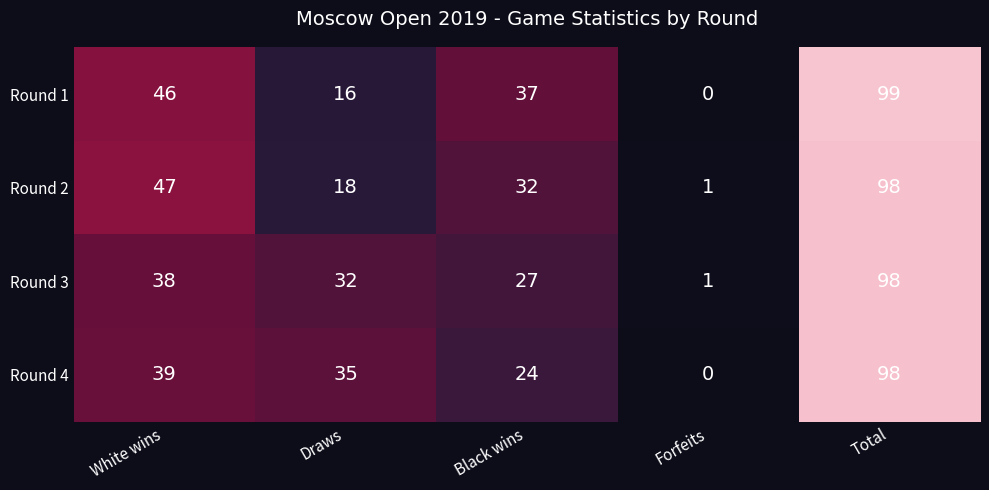

Which category has the highest value across all series?

Total